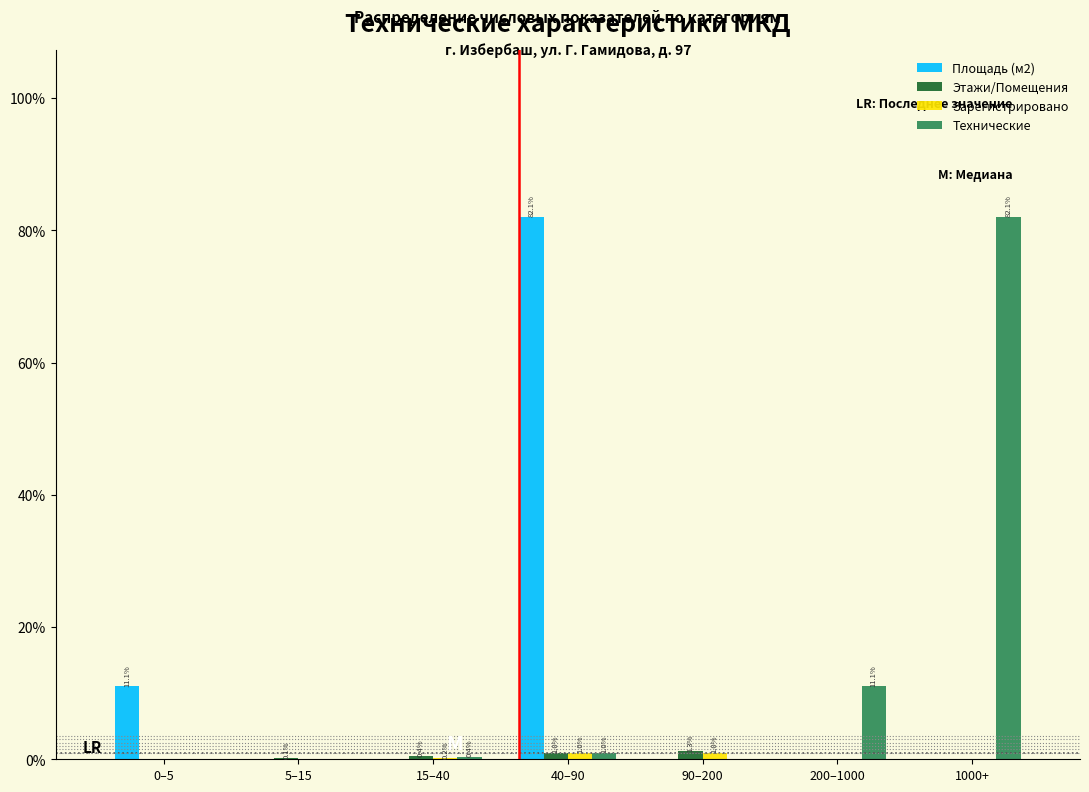

What is the sum of all Этажи/Помещения values?

2.8